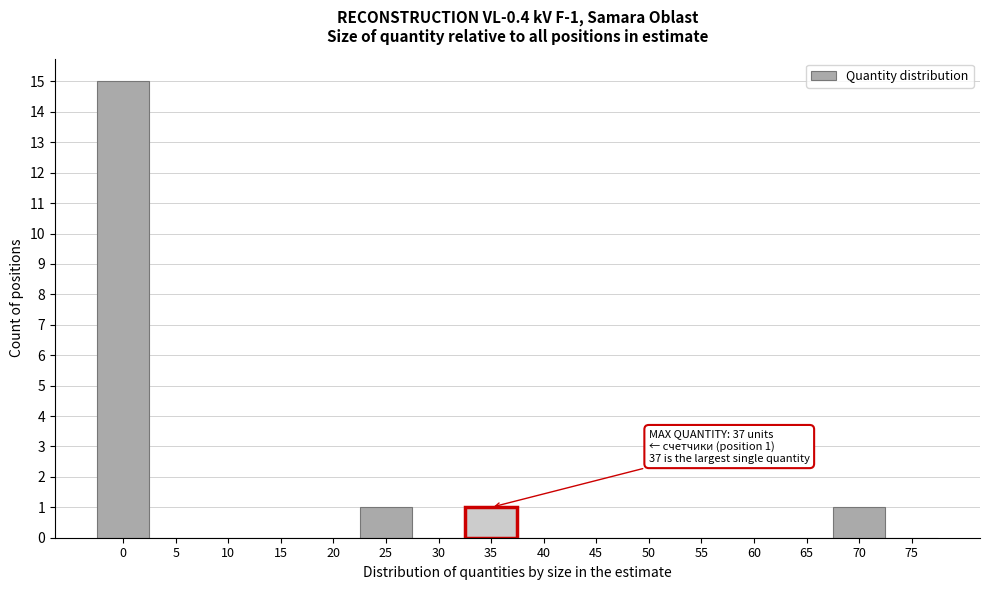

Reading left to right, extract all data points from this chart.

0=15	5=0	10=0	15=0	20=0	25=1	30=0	35=1	40=0	45=0	50=0	55=0	60=0	65=0	70=1	75=0